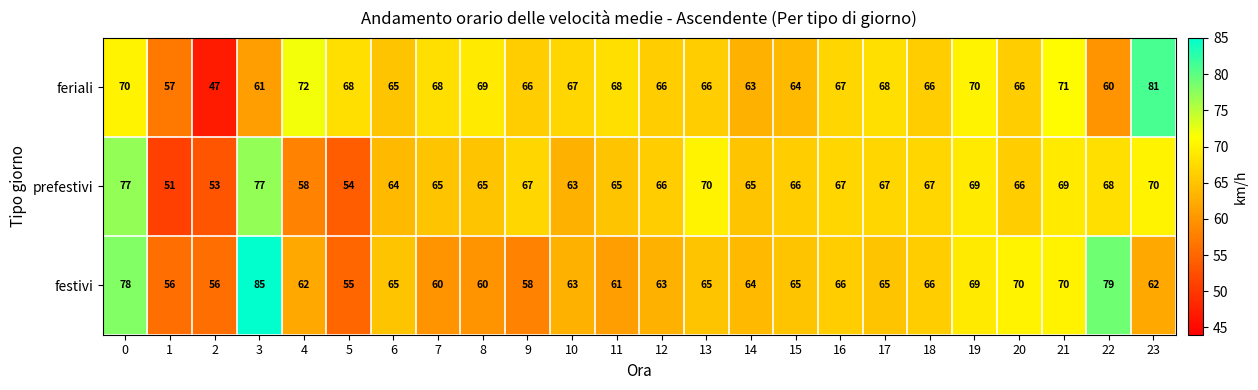

Is it true that prefestivi equals 39 at 6?

False